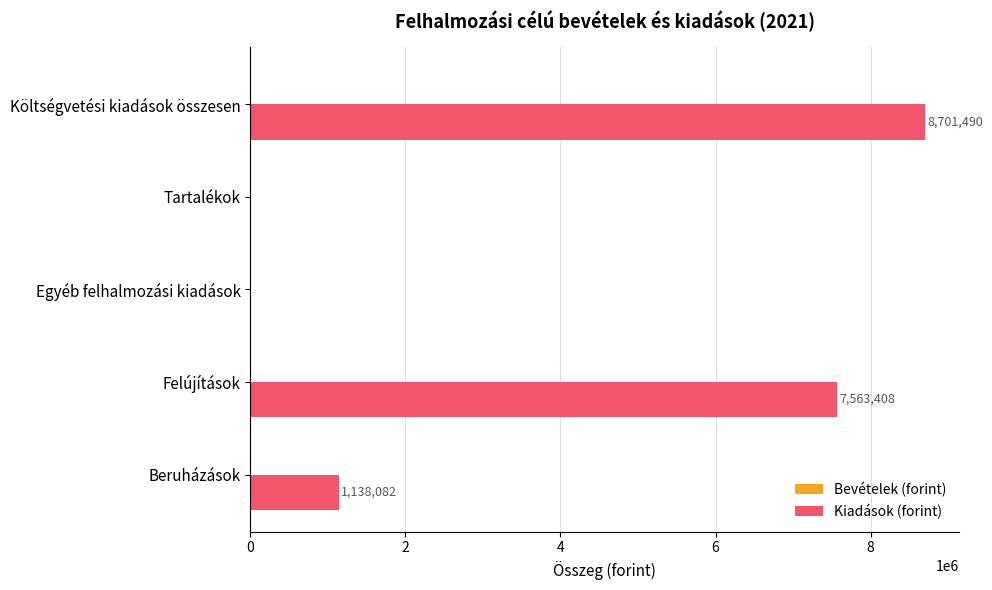

True or false: the data shows 0 at Tartalékok.

True